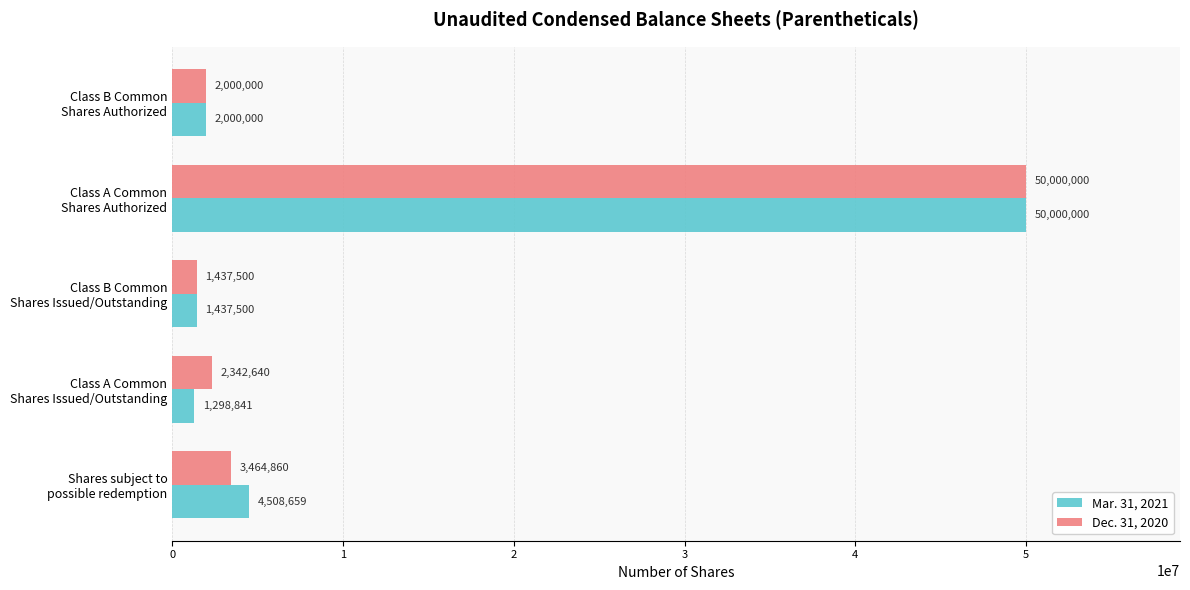

What is the maximum value shown in the chart?

50000000